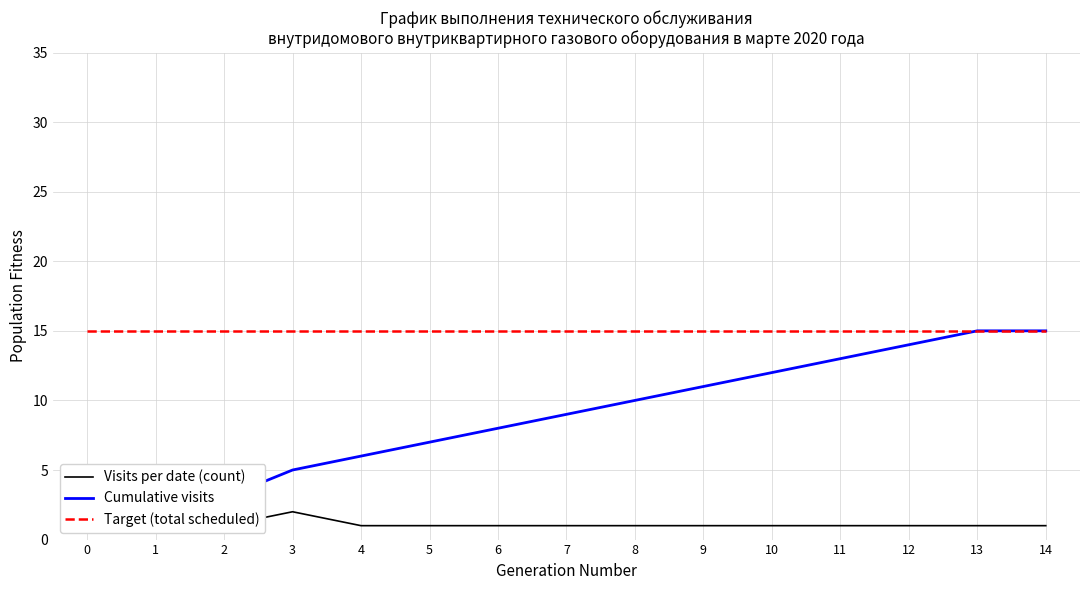

Count the number of categories in the chart.

15